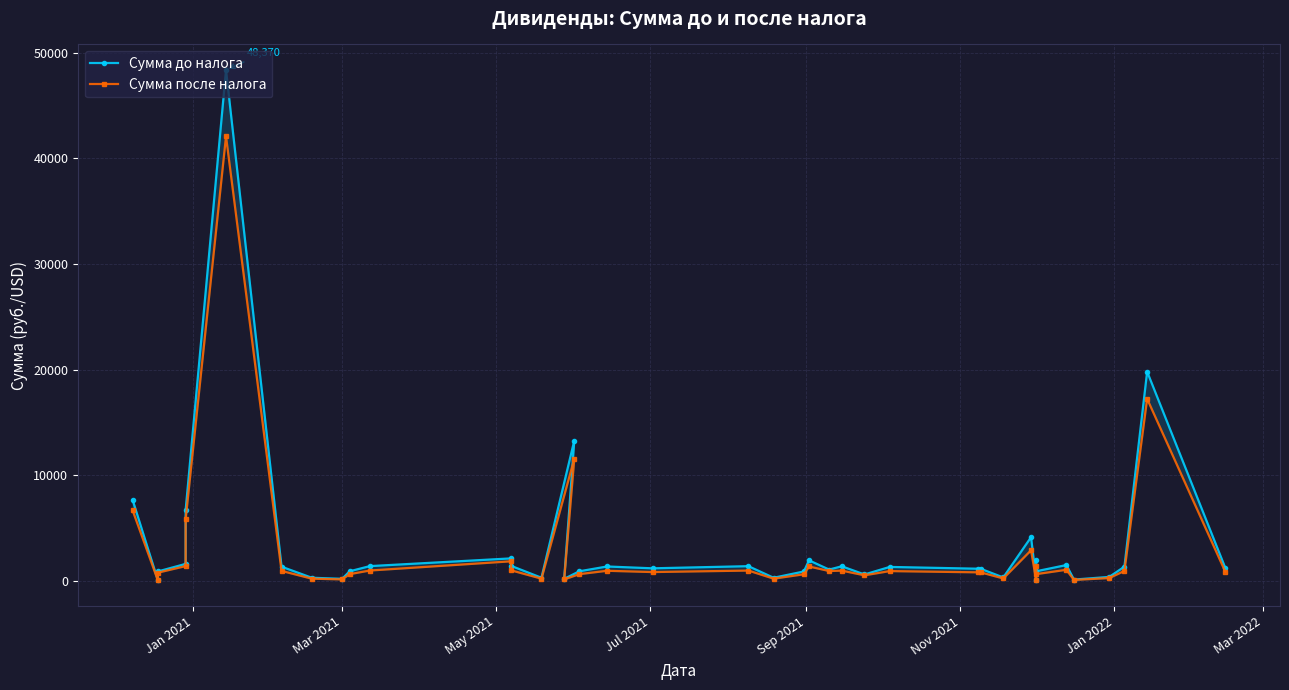

What is the sum of all Сумма до налога values?

132928.3